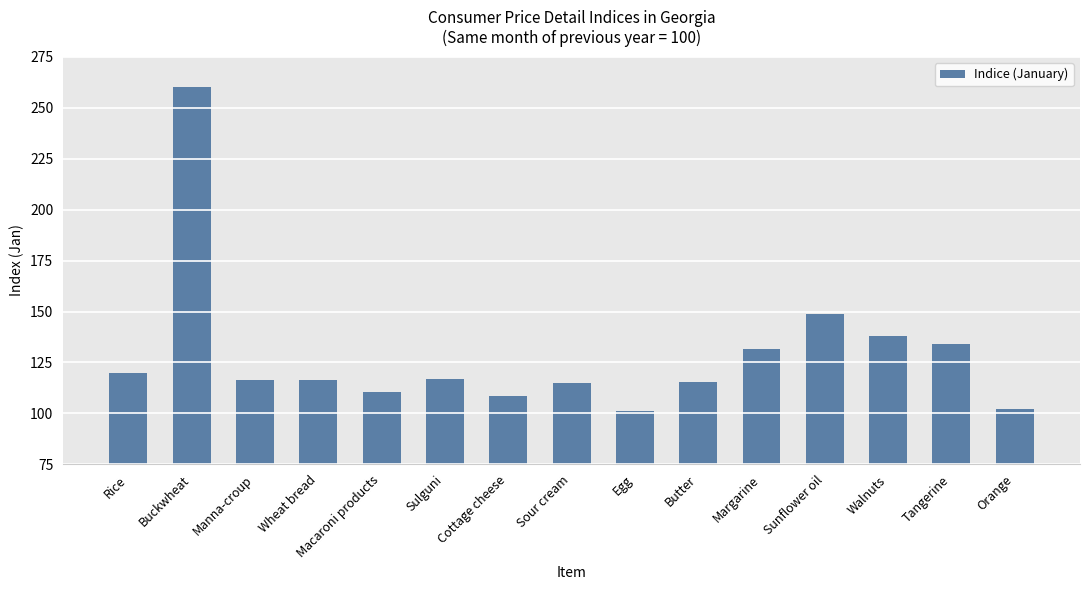

Is it true that the value at Manna-croup is 162.7?

False